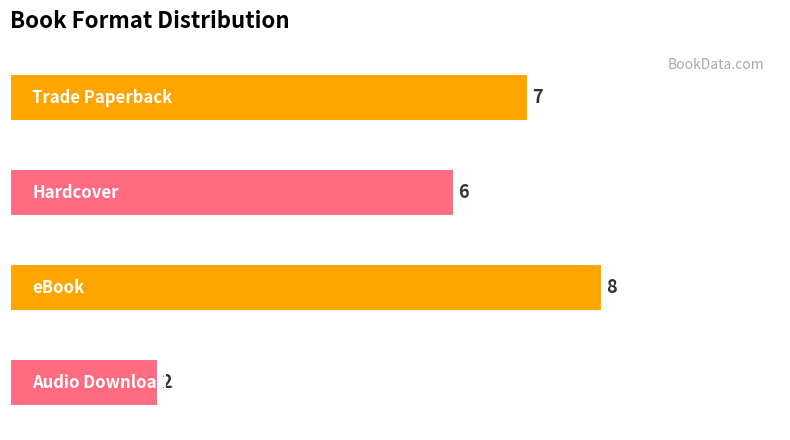

How many values are between 6 and 8?

3